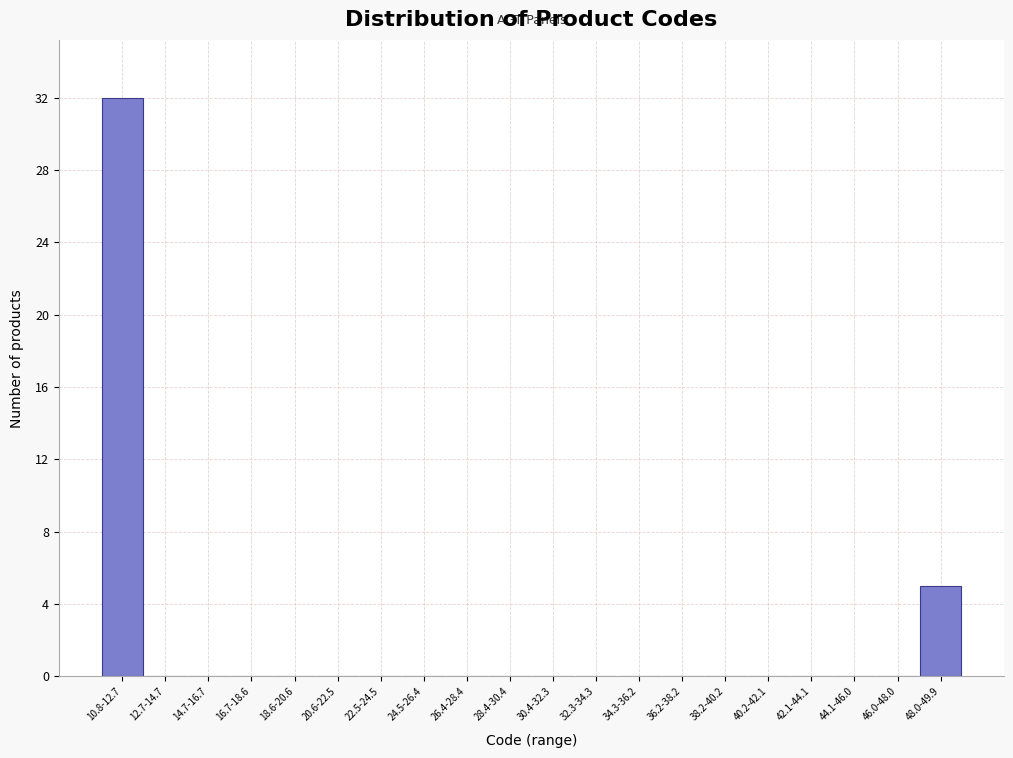

Reading left to right, transcribe all the data shown in this chart.

10.8-12.7=32	12.7-14.7=0	14.7-16.7=0	16.7-18.6=0	18.6-20.6=0	20.6-22.5=0	22.5-24.5=0	24.5-26.4=0	26.4-28.4=0	28.4-30.4=0	30.4-32.3=0	32.3-34.3=0	34.3-36.2=0	36.2-38.2=0	38.2-40.2=0	40.2-42.1=0	42.1-44.1=0	44.1-46.0=0	46.0-48.0=0	48.0-49.9=5